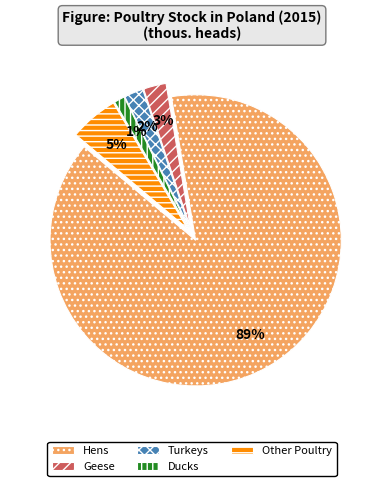

To the nearest percent, what percentage of the pie is Turkeys?

2%